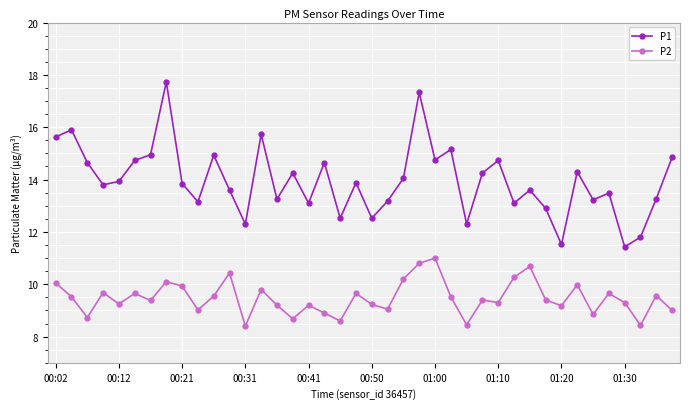

True or false: P2 and P1 intersect in this chart.

False